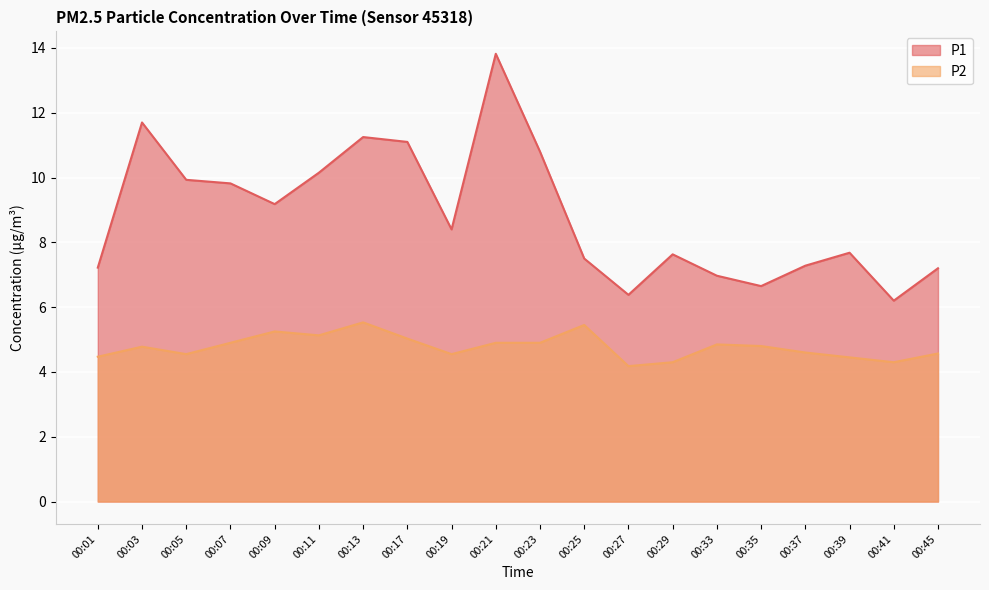

Reading right to left, transcribe all the data shown in this chart.

P1: 7.2	6.2	7.7	7.3	6.7	7.0	7.6	6.4	7.5	10.8	13.8	8.4	11.1	11.2	10.2	9.2	9.8	9.9	11.7	7.2
P2: 4.6	4.3	4.5	4.6	4.8	4.8	4.3	4.2	5.5	4.9	4.9	4.5	5.0	5.5	5.1	5.2	4.9	4.5	4.8	4.5